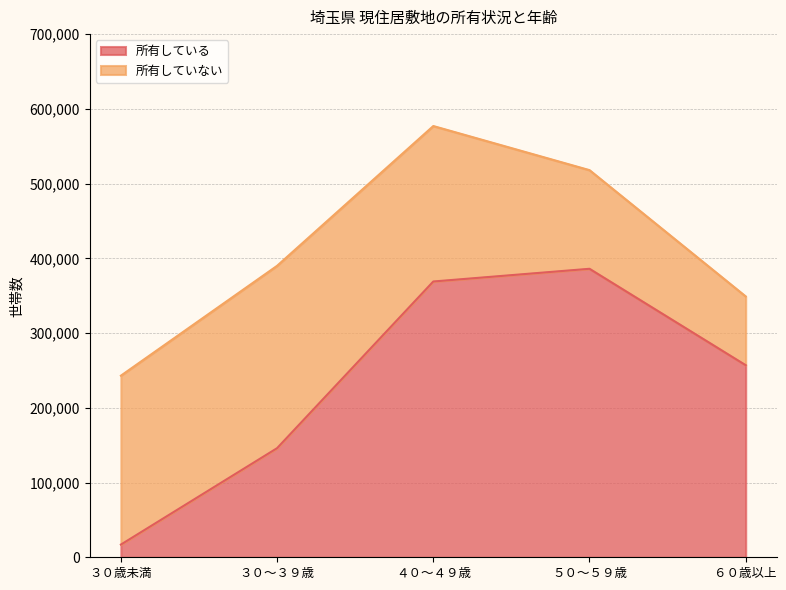

What is the difference between the maximum and second lowest values?

240000